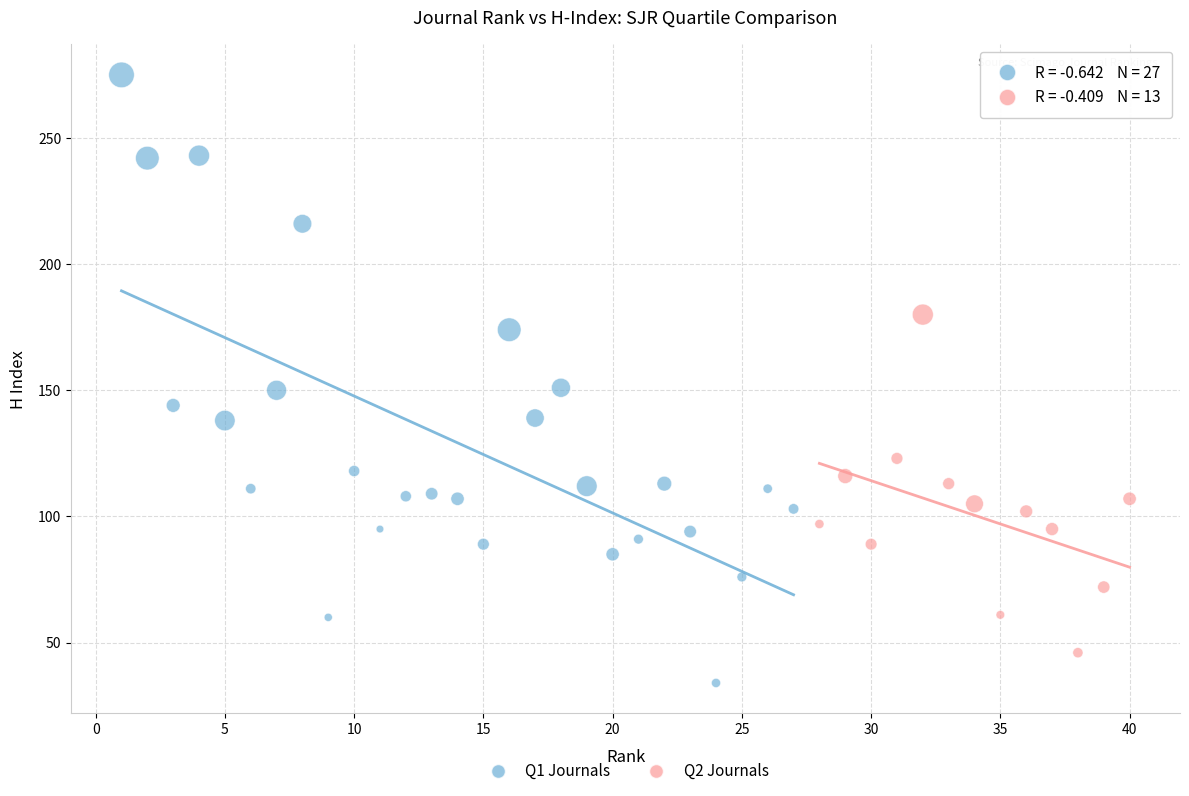

Which series reaches the maximum Y coordinate?

Q1 Journals